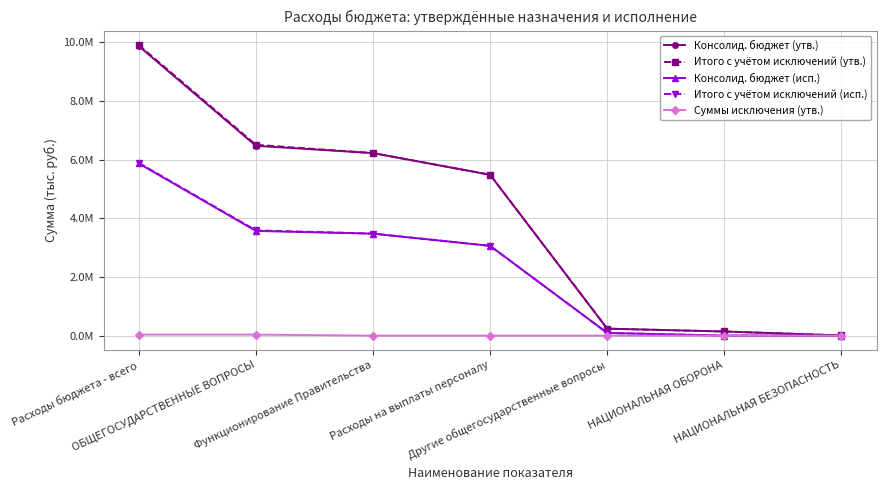

Is this an area chart (filled region under the line)?

No